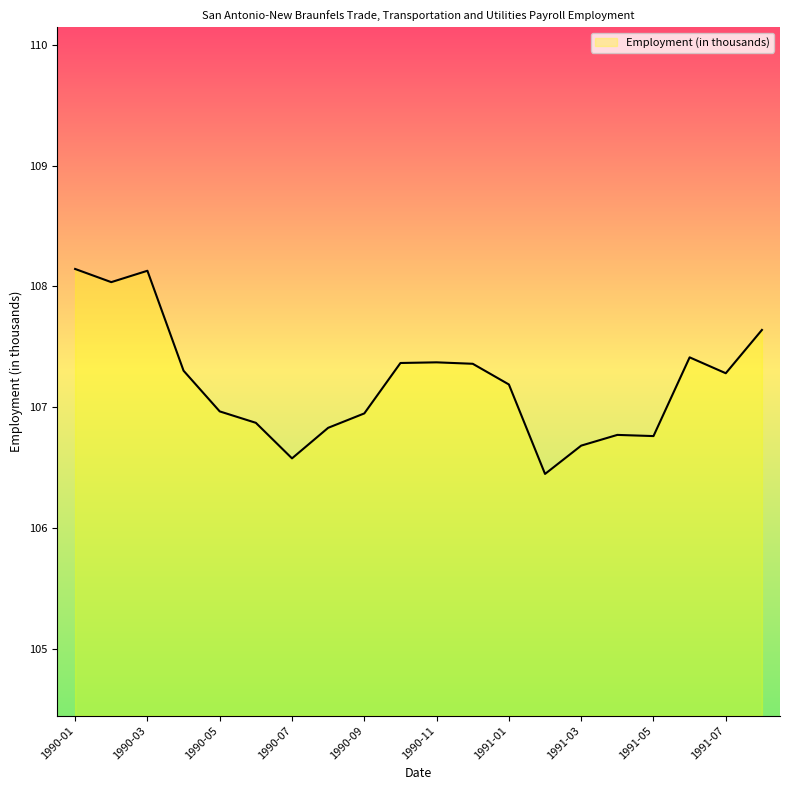

What is the maximum value shown in the chart?

108.1